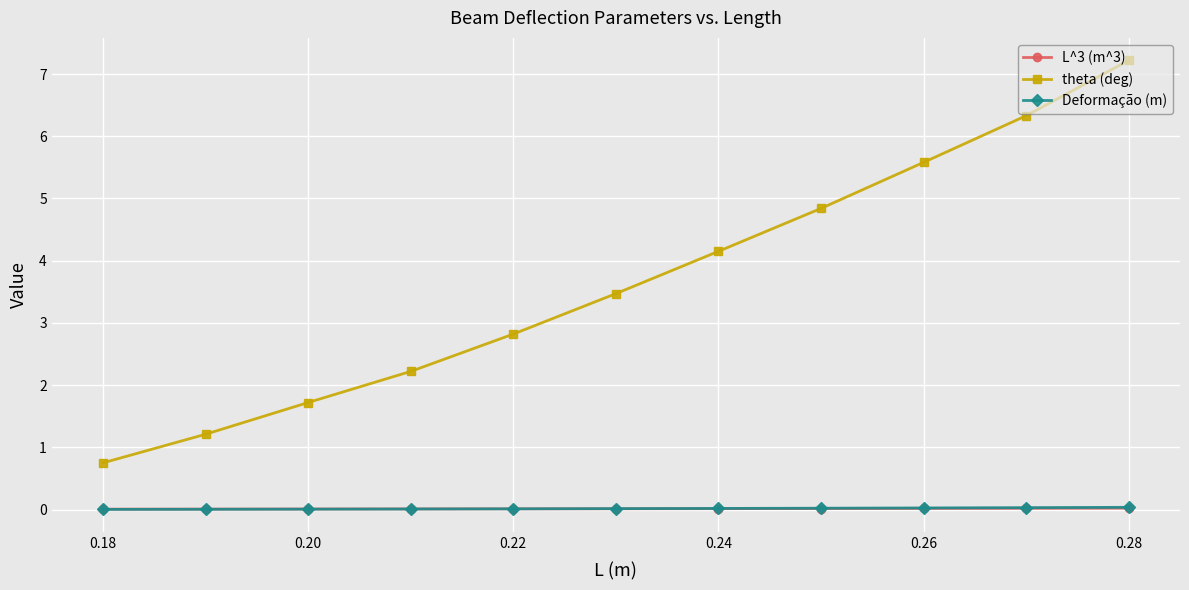

The value of Deformação (m) at 0.24 is 0.0. True or false?

True